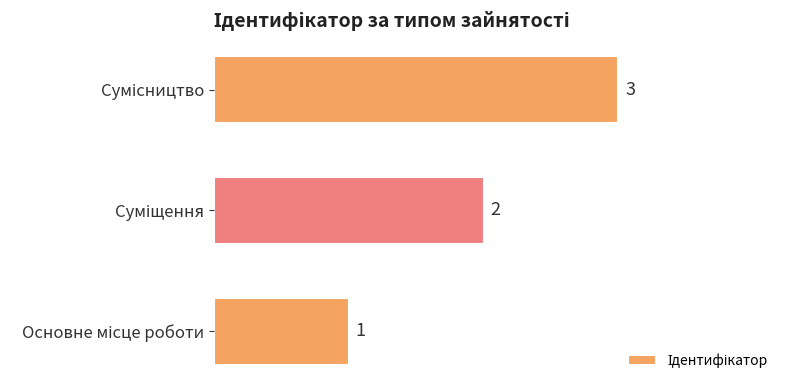

What is the greatest value displayed?

3